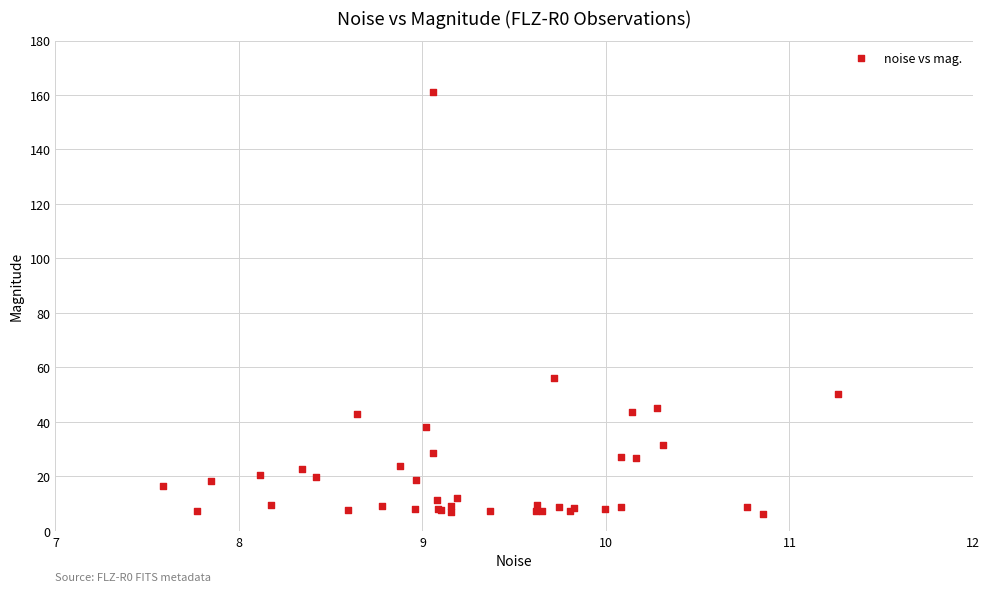

What Y value in the scatter plot is closest to 83?

56.0